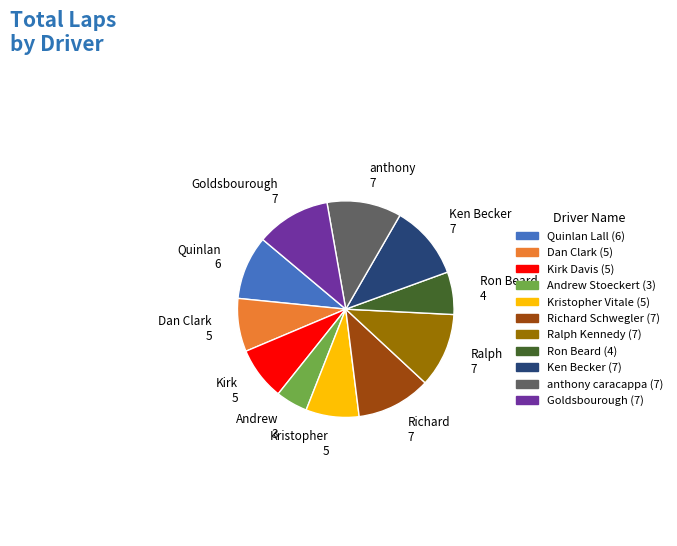

The Ralph Kennedy slice represents 17% of the pie. True or false?

False